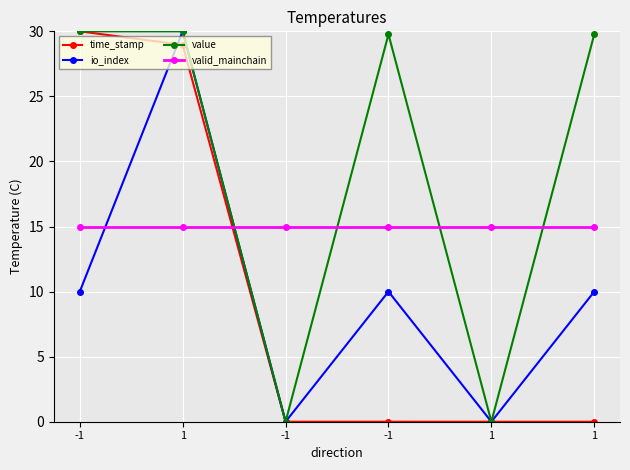

The io_index series shows 3.7 at -1. True or false?

False